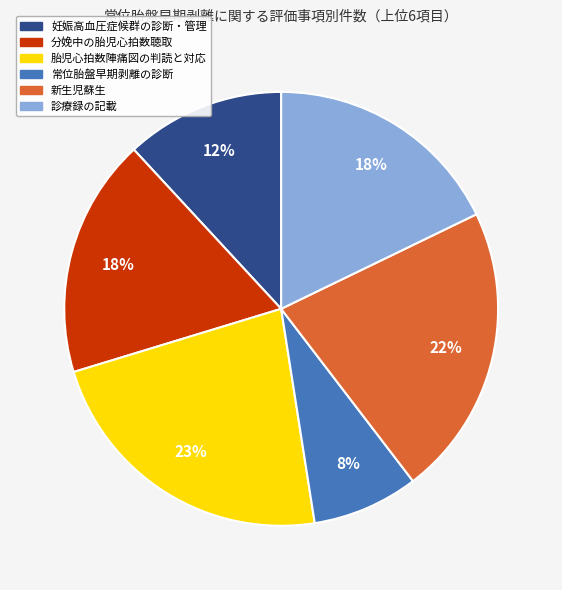

What is the smallest slice in the pie chart?

常位胎盤早期剥離の診断